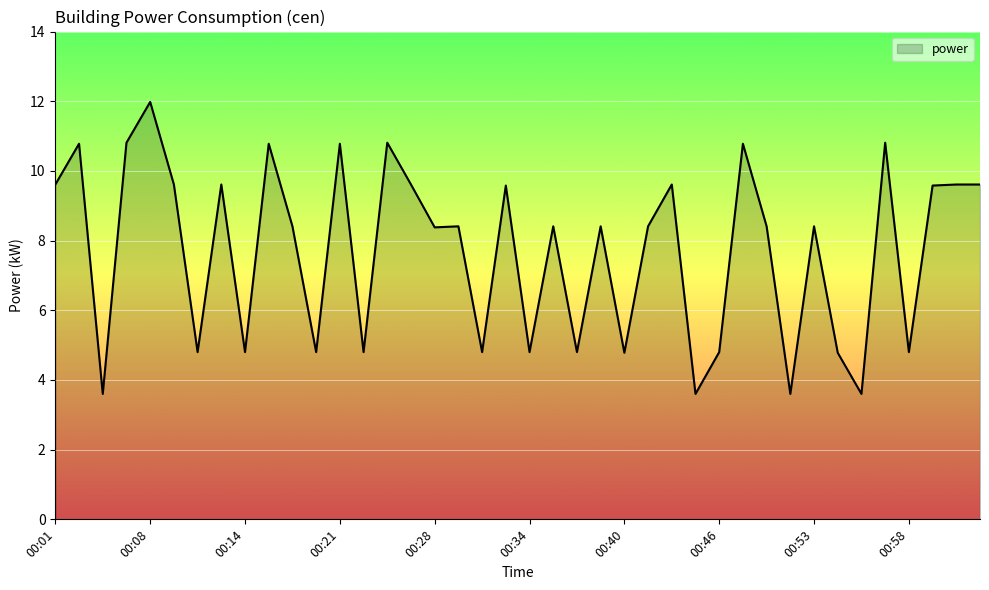

Count the number of categories in the chart.

40